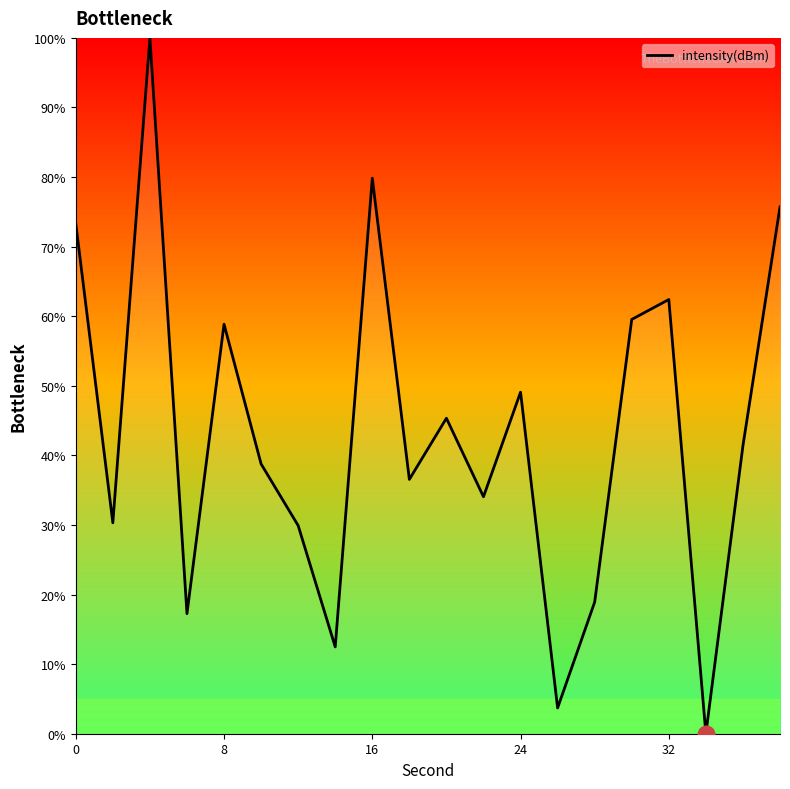

What is the greatest value displayed?

100.0